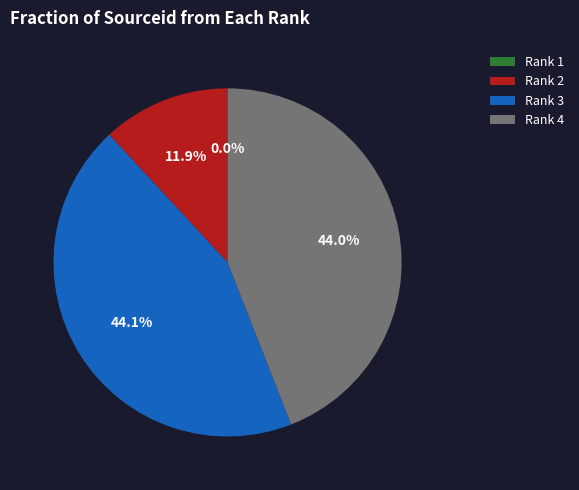

Between Rank 2 and Rank 3, which is larger?

Rank 3